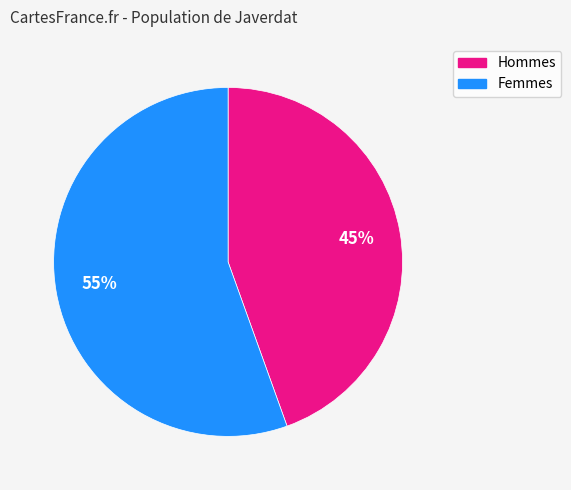

Is there a majority slice in this chart?

Yes